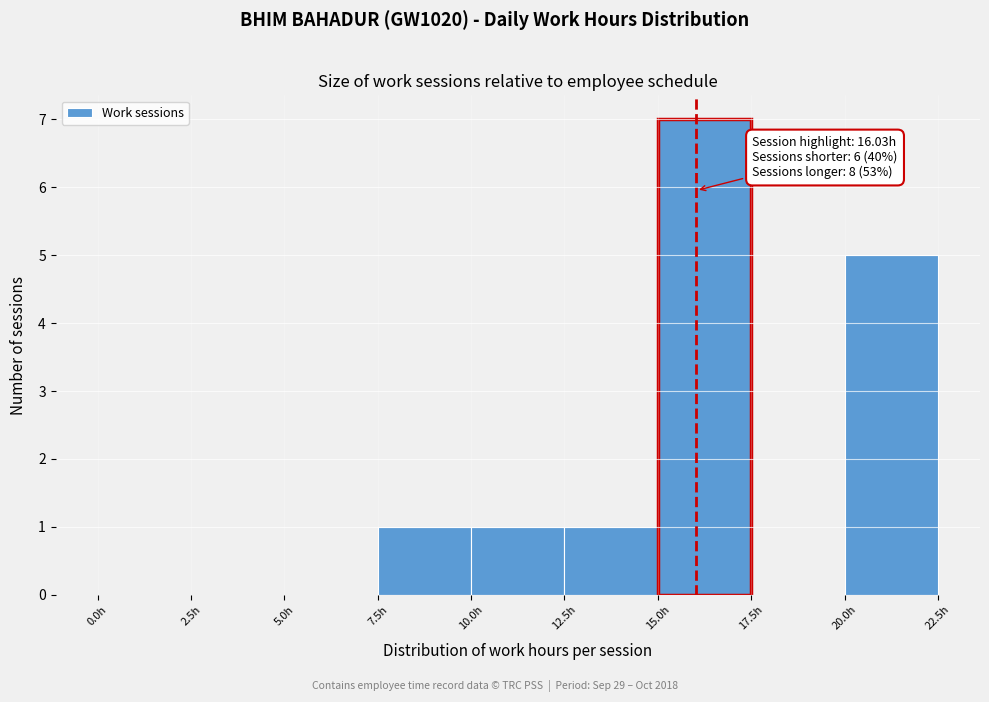

Over which range of the x-axis is the bar tallest?

15.0 to 17.5